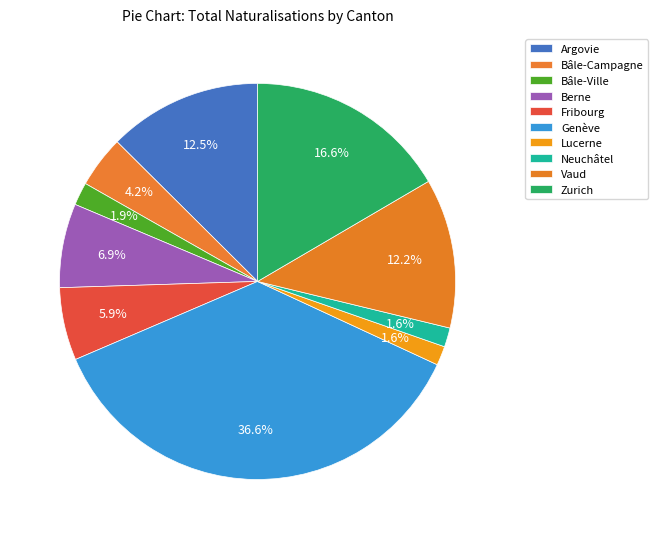

How many segments does this pie chart have?

10